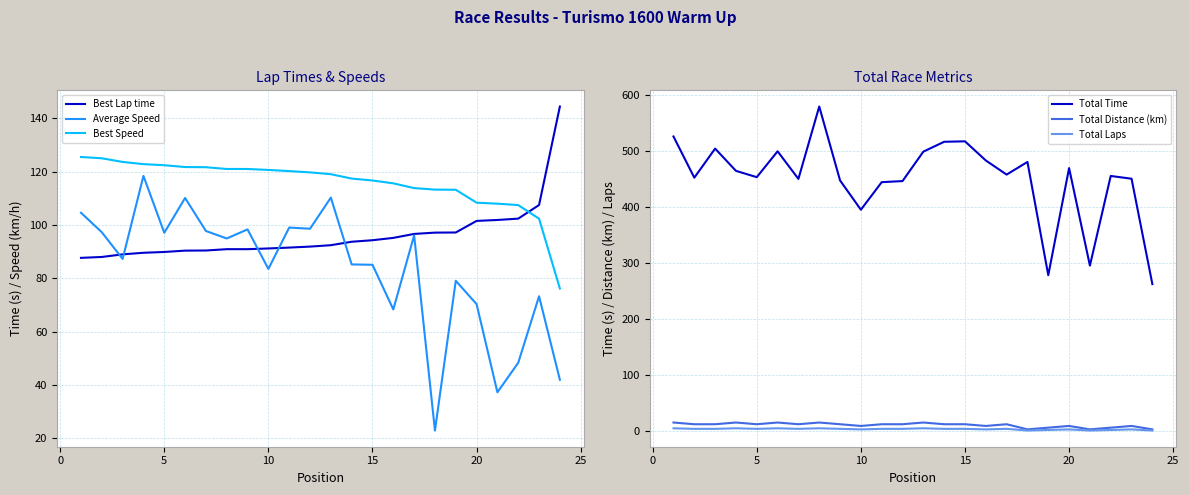

What is the value of the Best Lap time point at the 20th from the left?

101.6